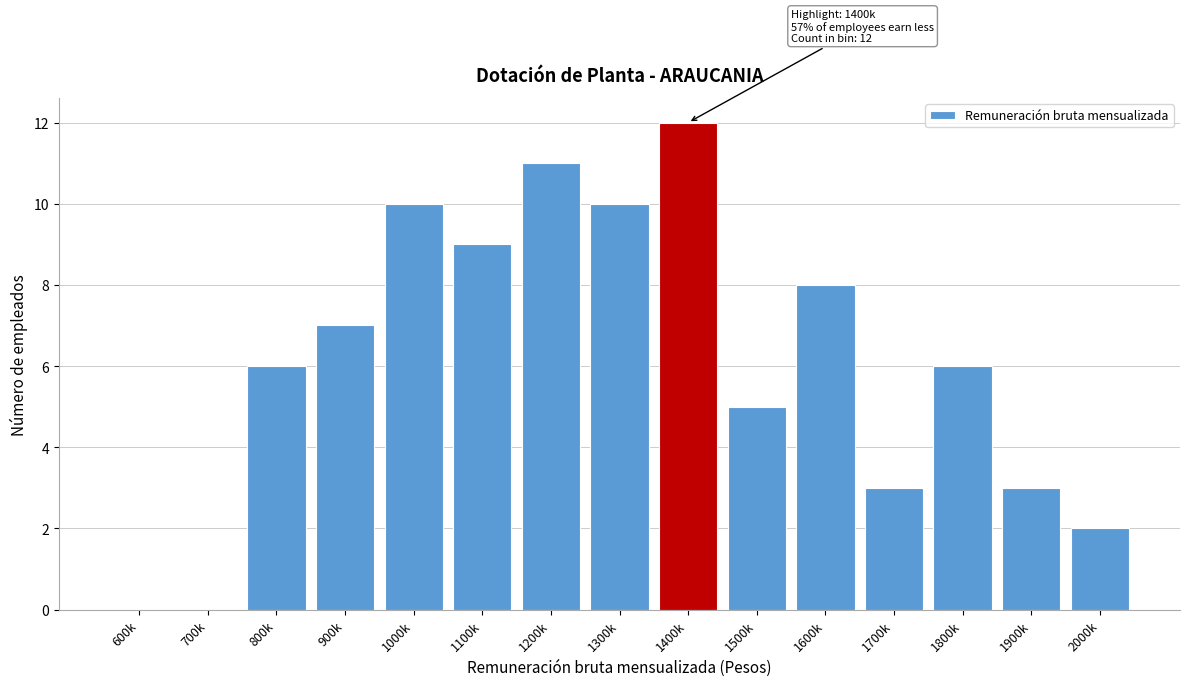

Reading left to right, extract all data points from this chart.

600k=0	700k=0	800k=6	900k=7	1000k=10	1100k=9	1200k=11	1300k=10	1400k=12	1500k=5	1600k=8	1700k=3	1800k=6	1900k=3	2000k=2